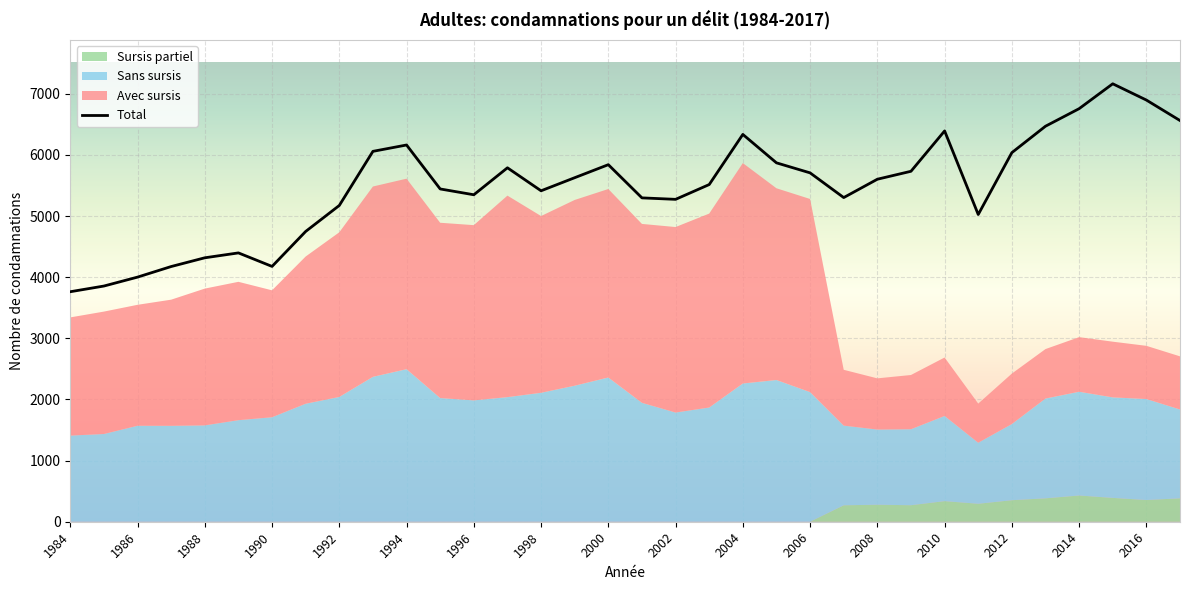

What is the difference between the Sans sursis values at 2003 and 2009?

625